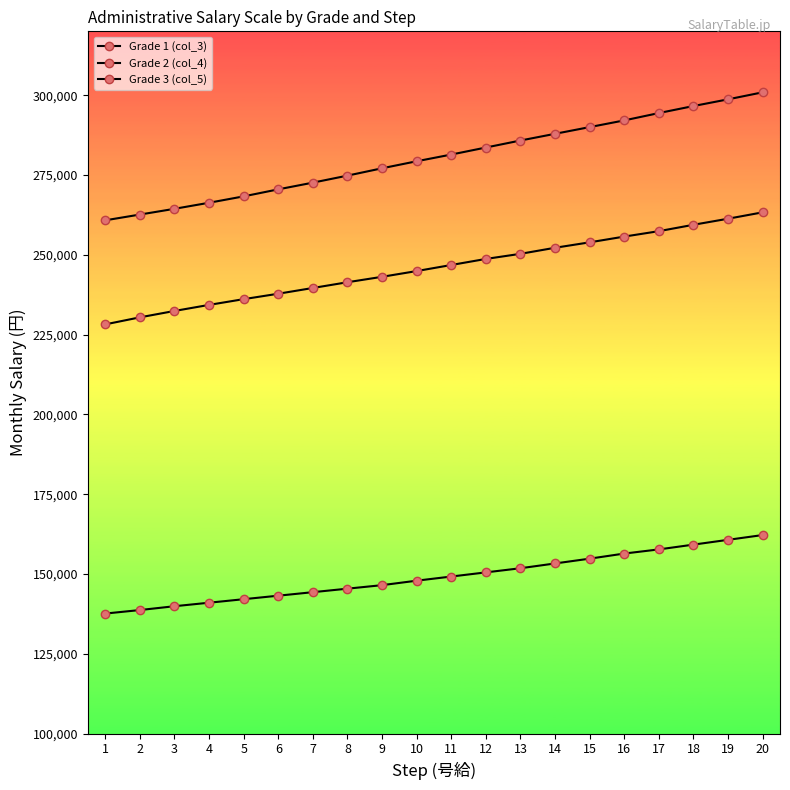

True or false: Grade 3 (col_5) and Grade 1 (col_3) cross at least once.

False